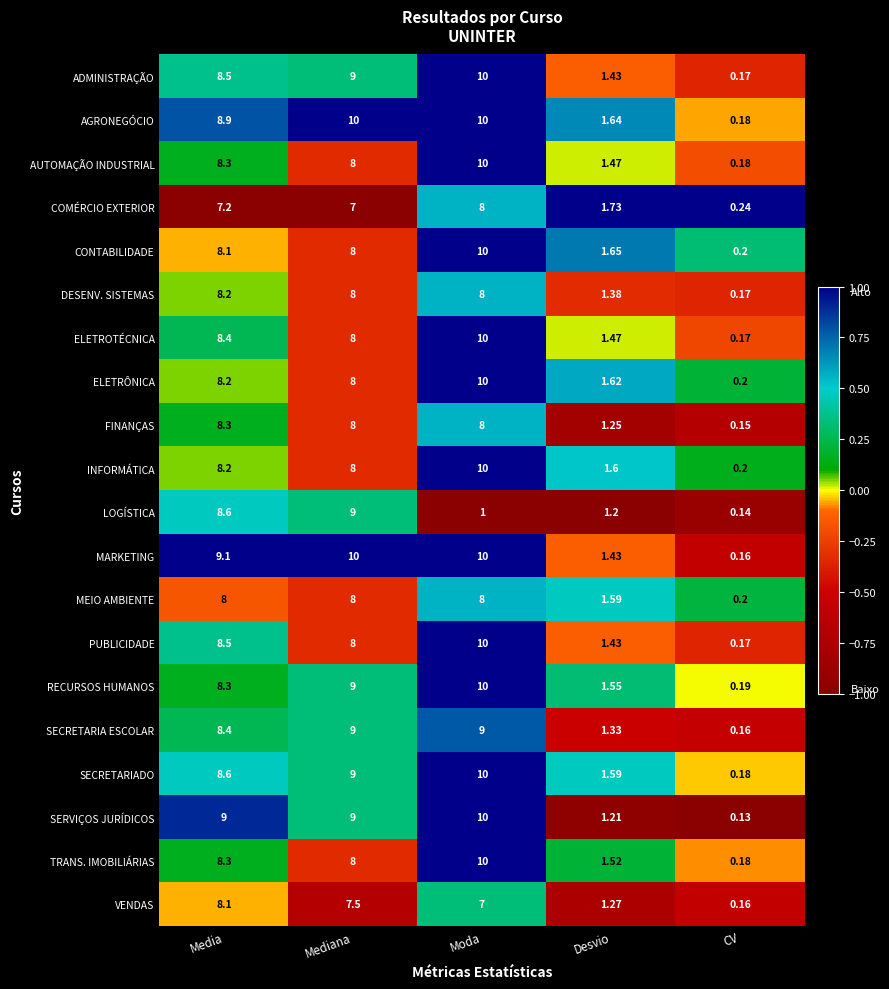

Count the number of categories in the chart.

5